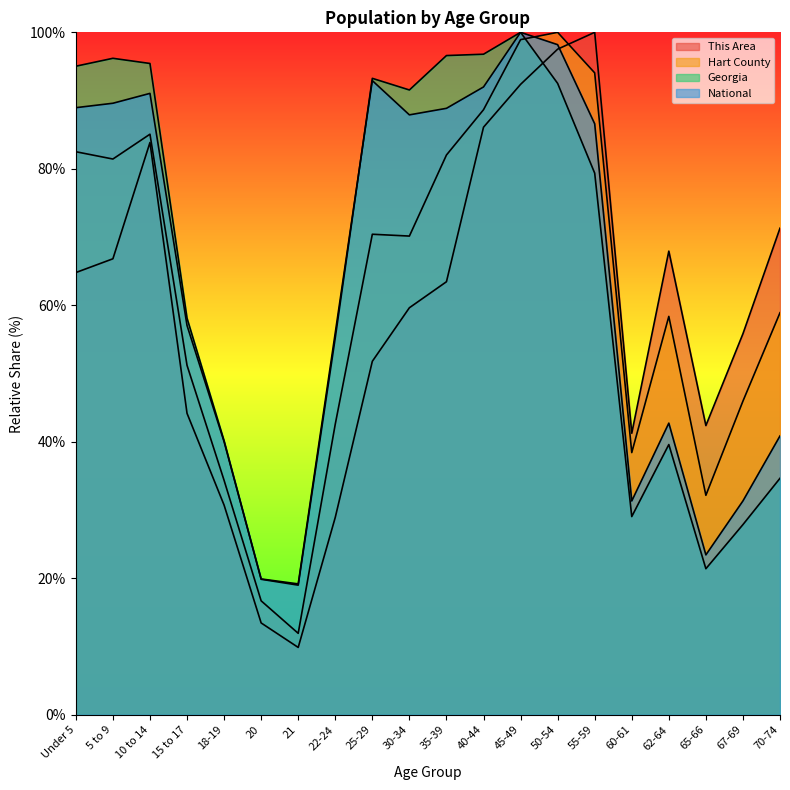

Reading left to right, transcribe all the data shown in this chart.

This Area: Under 5=64.8	5 to 9=66.8	10 to 14=83.9	15 to 17=44.2	18-19=30.7	20=13.5	21=9.9	22-24=28.9	25-29=51.8	30-34=59.6	35-39=63.5	40-44=86.1	45-49=92.4	50-54=97.5	55-59=100.0	60-61=41.3	62-64=67.9	65-66=42.4	67-69=55.8	70-74=71.3
Hart County: Under 5=82.5	5 to 9=81.4	10 to 14=85.1	15 to 17=51.2	18-19=34.3	20=16.7	21=11.9	22-24=42.6	25-29=70.4	30-34=70.1	35-39=82.0	40-44=88.7	45-49=98.9	50-54=100.0	55-59=94.1	60-61=38.4	62-64=58.4	65-66=32.2	67-69=46.0	70-74=58.9
Georgia: Under 5=95.0	5 to 9=96.2	10 to 14=95.4	15 to 17=58.1	18-19=40.1	20=19.9	21=19.0	22-24=55.3	25-29=93.3	30-34=91.6	35-39=96.6	40-44=96.8	45-49=100.0	50-54=92.5	55-59=79.4	60-61=29.0	62-64=39.6	65-66=21.4	67-69=27.9	70-74=34.7
National: Under 5=89.0	5 to 9=89.6	10 to 14=91.1	15 to 17=57.0	18-19=40.0	20=19.9	21=19.2	22-24=56.0	25-29=92.9	30-34=87.9	35-39=88.9	40-44=92.0	45-49=100.0	50-54=98.2	55-59=86.6	60-61=31.3	62-64=42.7	65-66=23.4	67-69=31.3	70-74=40.9